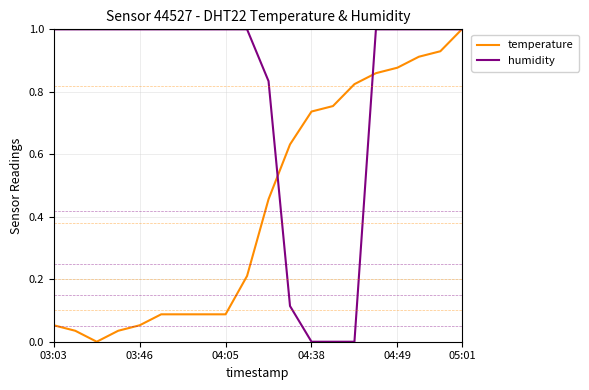

What is the maximum value for temperature?

1.0